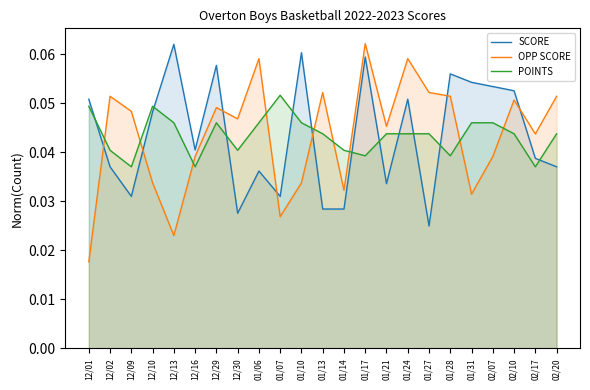

Rank the series by their maximum value, from lowest to highest.

POINTS, SCORE, OPP SCORE